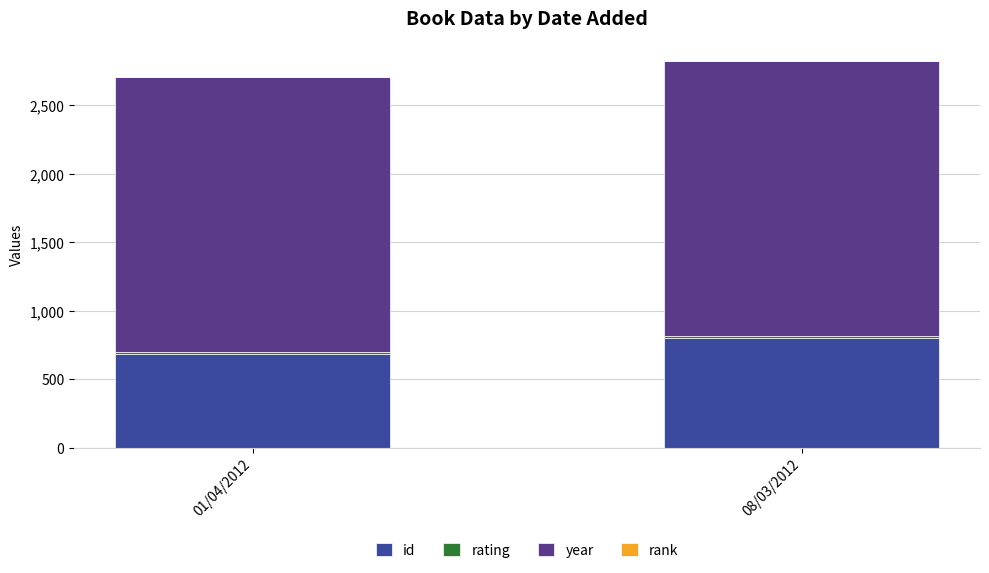

What is the highest value of the id series?

805